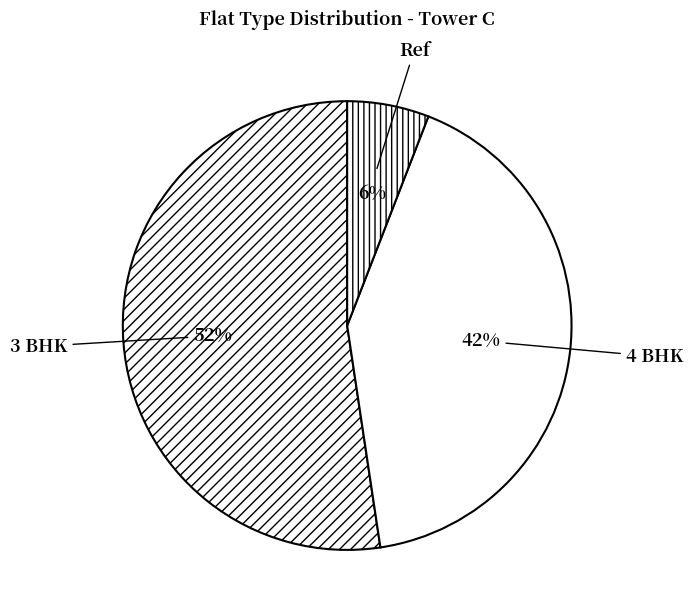

To the nearest percent, what portion does Ref represent?

6%